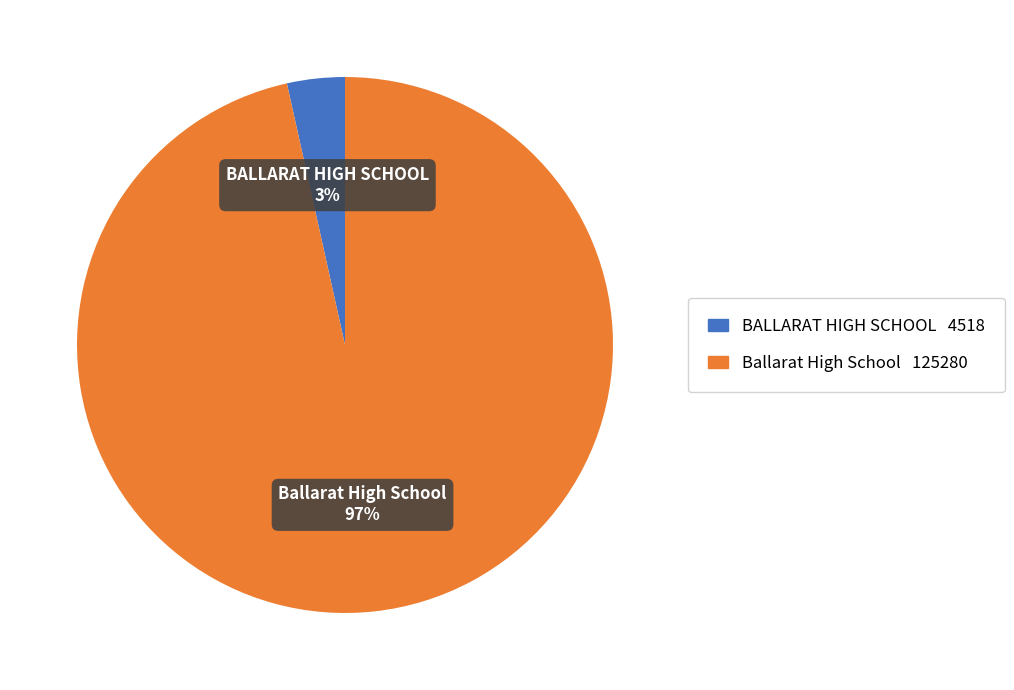

How many segments does this pie chart have?

2